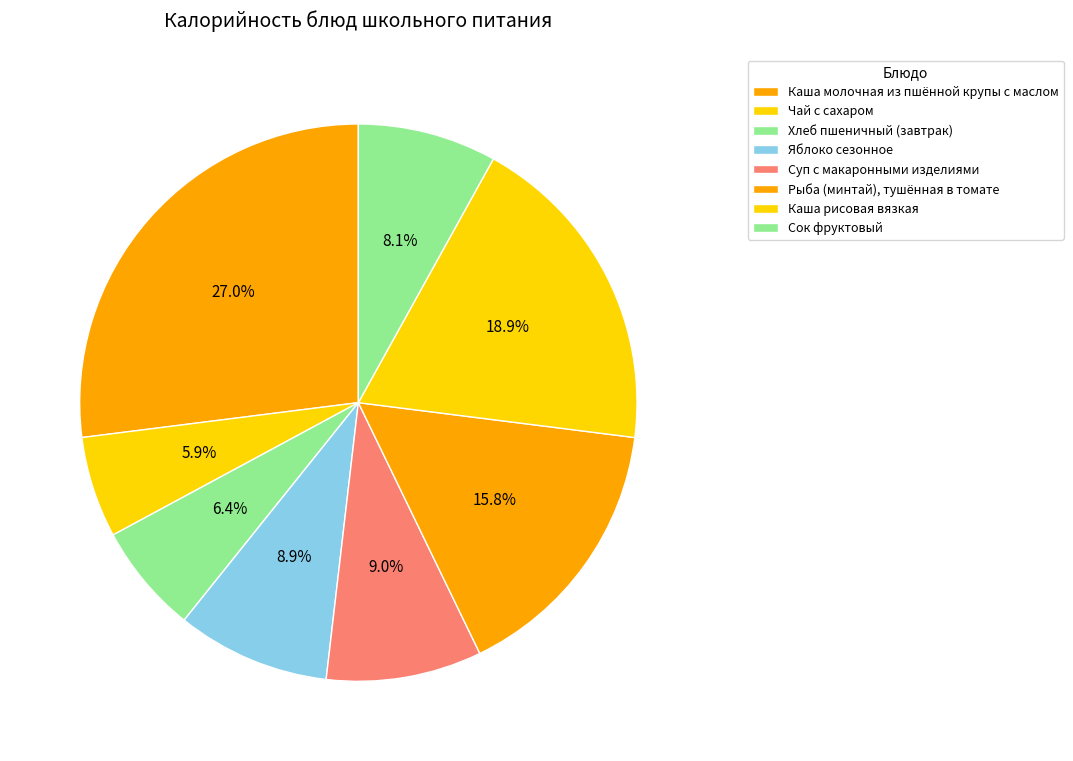

To the nearest percent, what is the difference between the Каша молочная из пшённой крупы с маслом and Сок фруктовый slice percentages?

19%